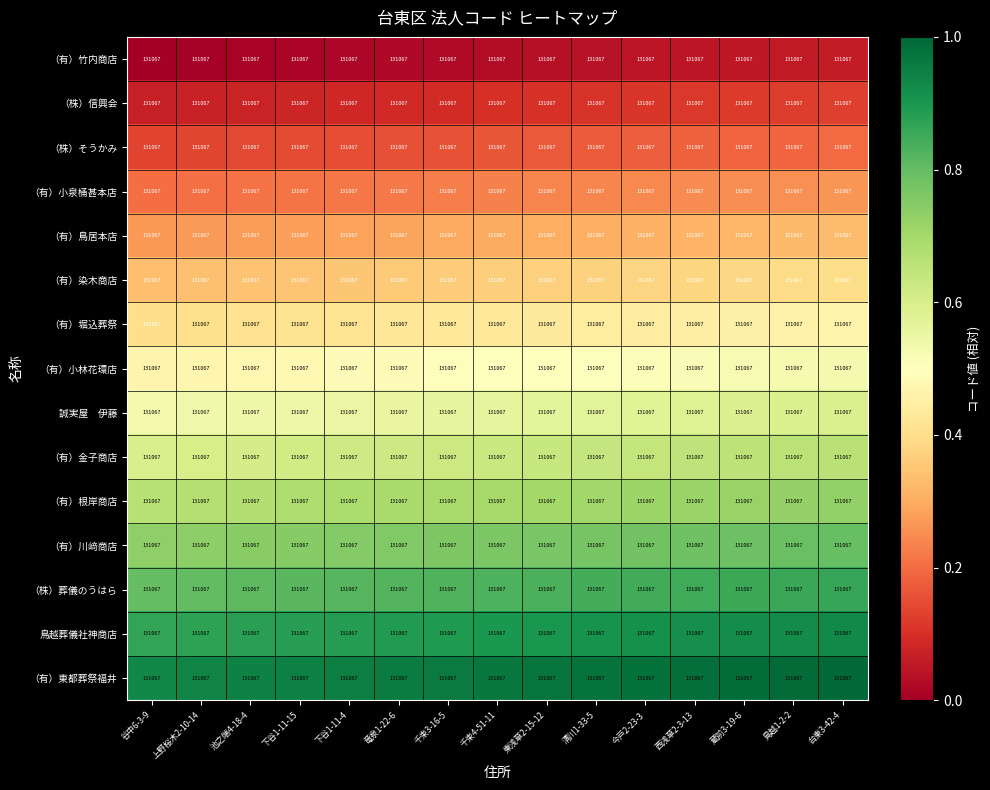

The （有）小泉桶甚本店 series shows 0.2 at 清川1-33-5. True or false?

True